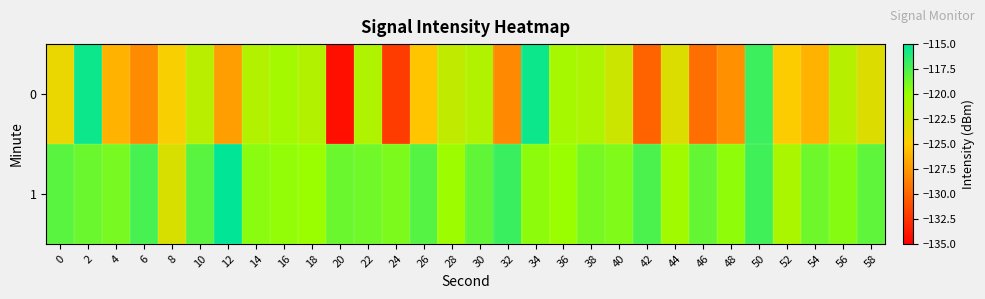

Between 54 and 48, which is larger?

54